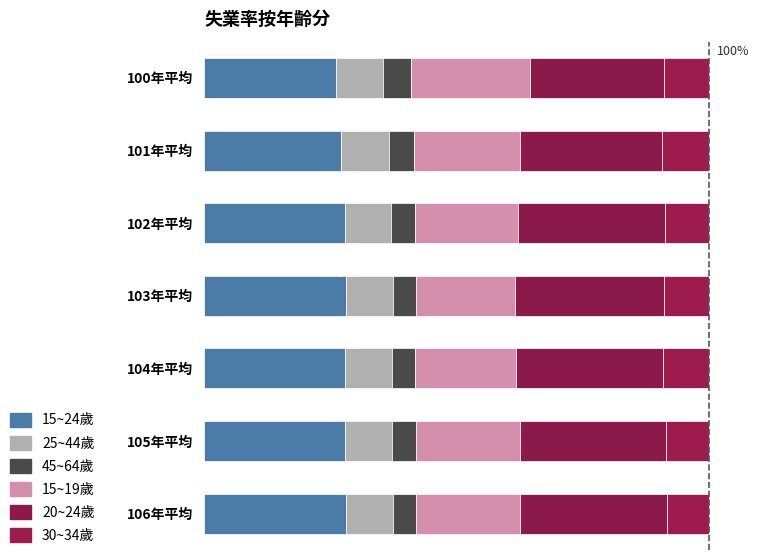

At how many categories does at least one series exceed 10?

7